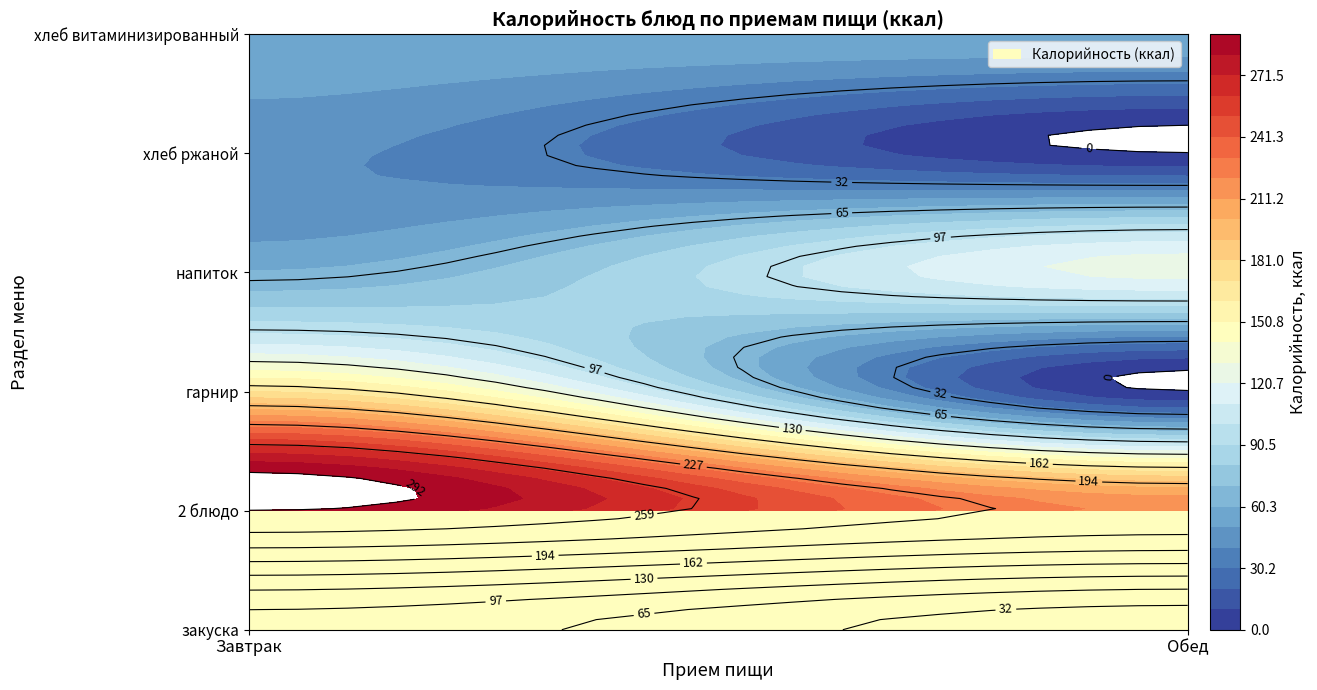

Reading left to right, transcribe all the data shown in this chart.

закуска: 0=84.2	1=9.6
2 блюдо: 0=291.6	1=218.6
гарнир: 0=171.0	1=0.0
напиток: 0=61.0	1=124.0
хлеб ржаной: 0=42.4	1=0.0
хлеб витаминизированный: 0=57.3	1=57.3